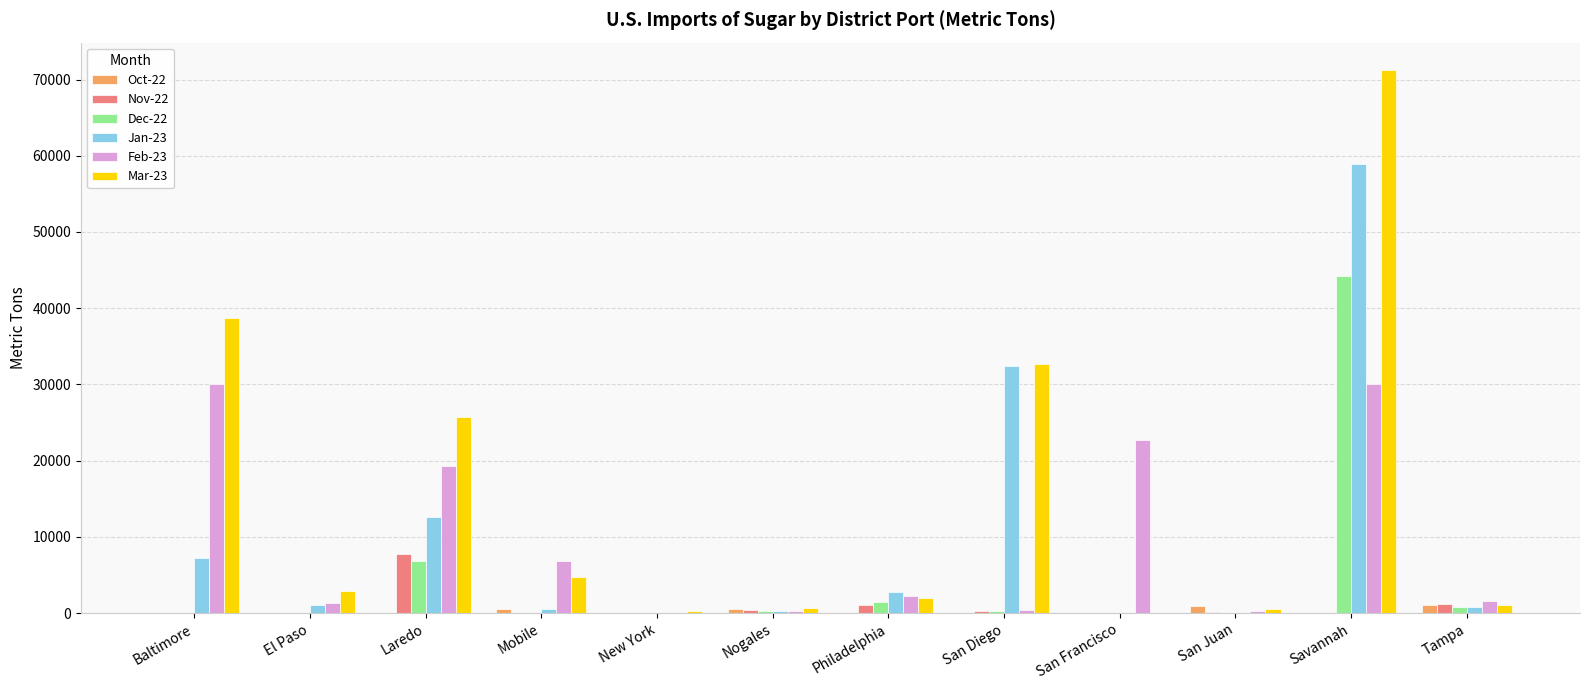

Which series has the largest range (max minus min)?

Mar-23